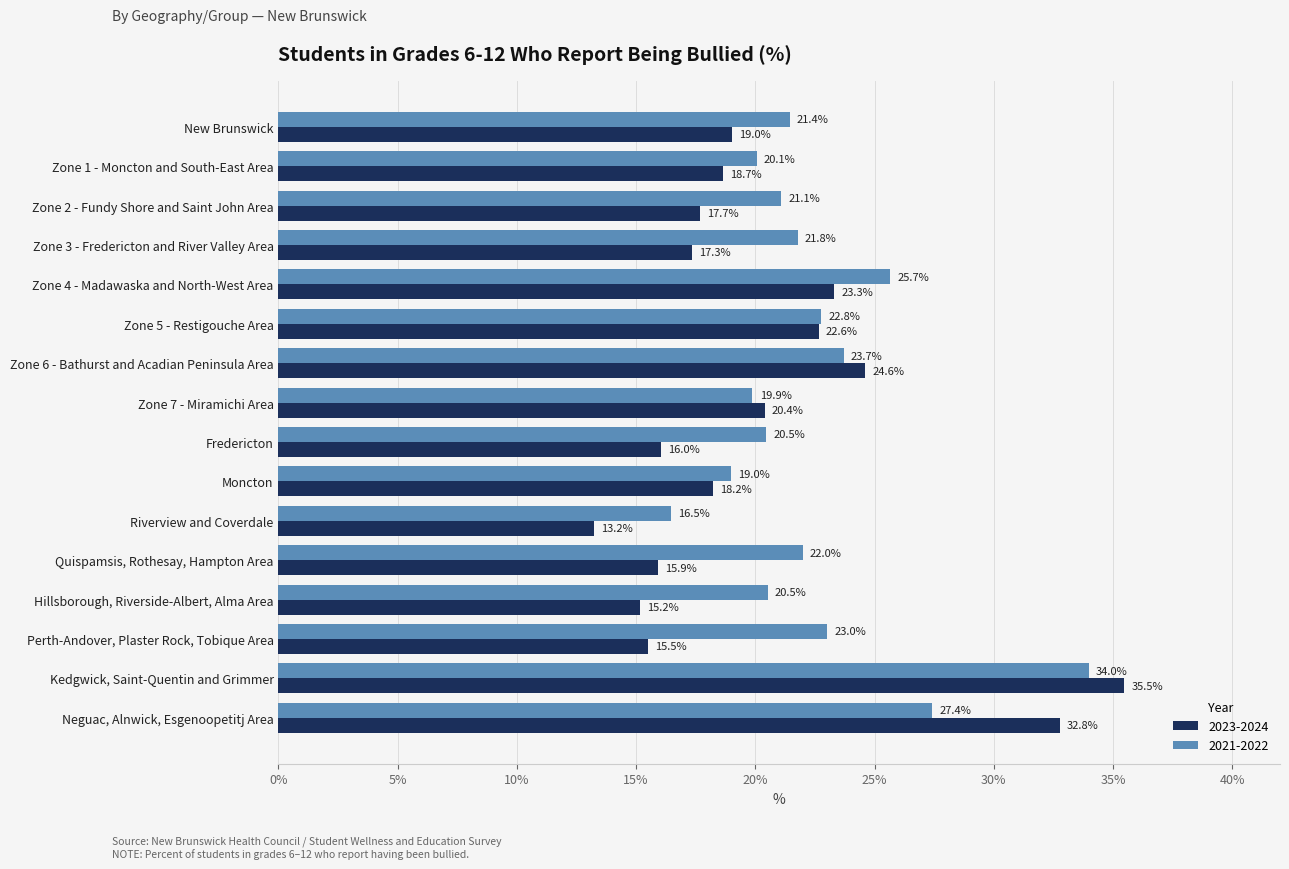

How many values in the 2023-2024 series exceed 18?

9